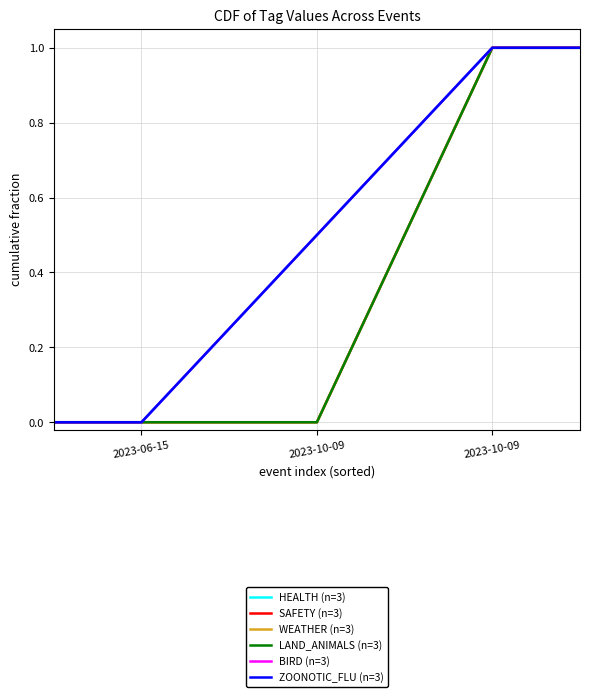

Does the chart display data point markers on the line(s)?

No